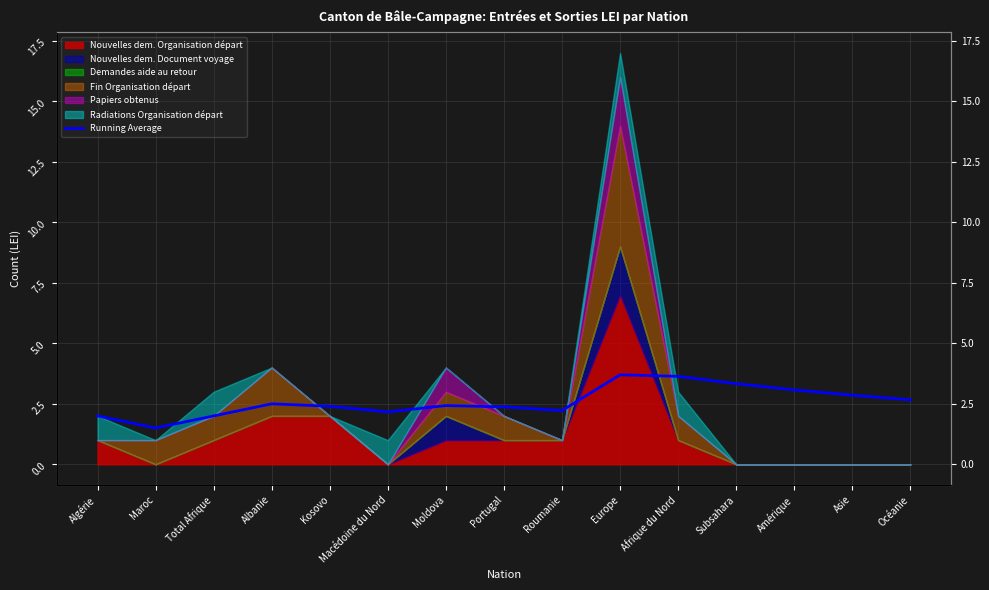

Which has a higher value, Afrique du Nord or Portugal?

Afrique du Nord